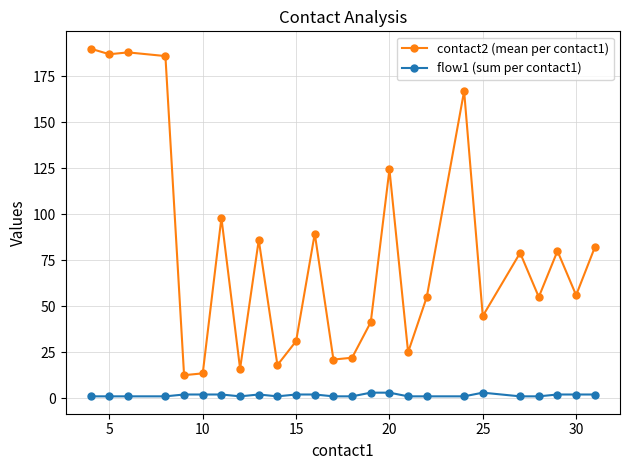

List the series in order of their overall mean, highest first.

contact2 (mean per contact1), flow1 (sum per contact1)